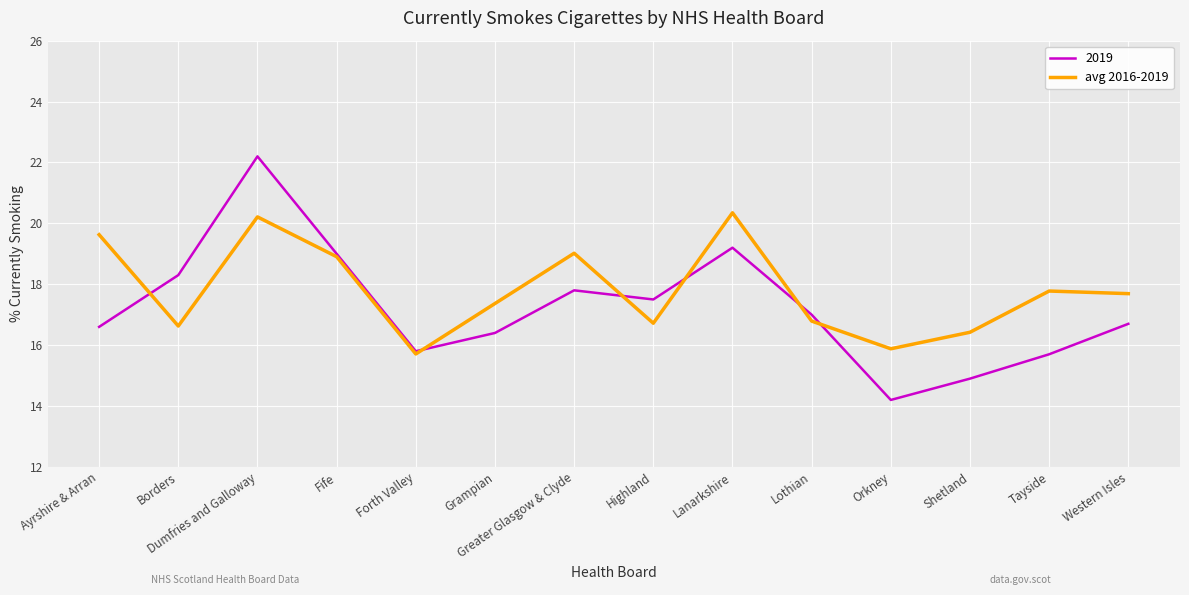

What position from the left is Lothian?

10